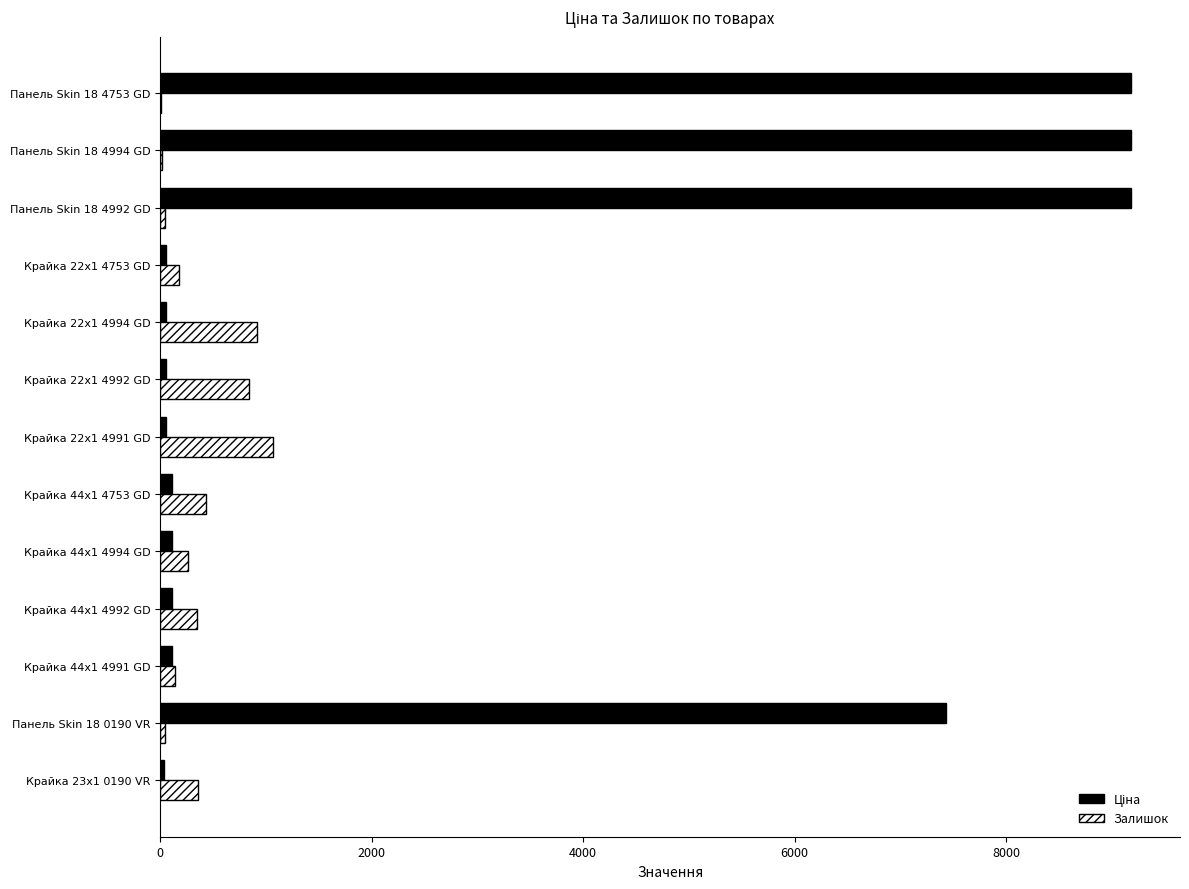

What is the highest value of the Залишок series?

1067.0